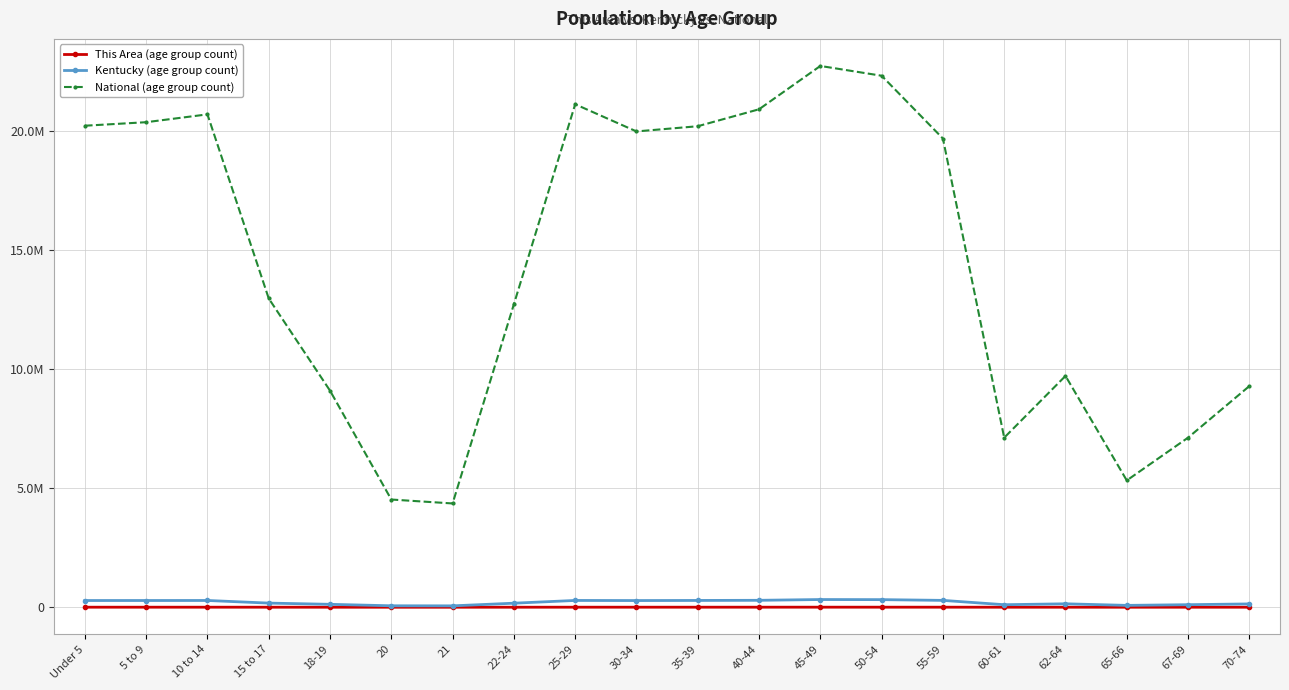

The Kentucky (age group count) series shows 300219 at 22-24. True or false?

False